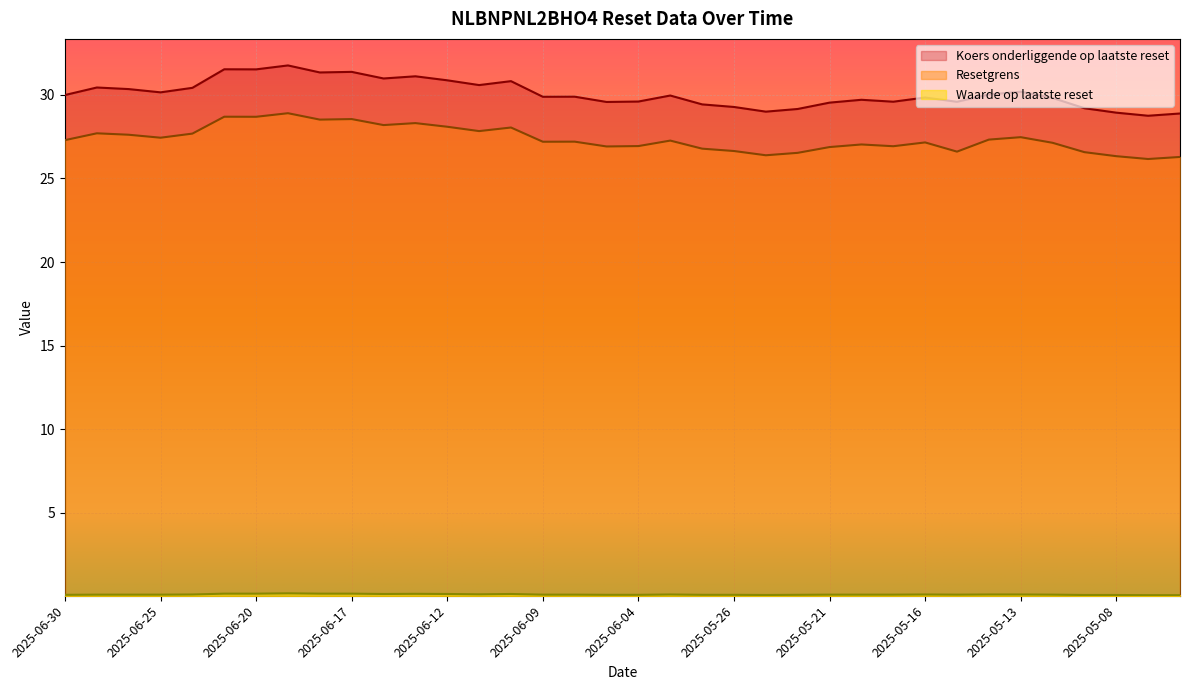

How many data points in Koers onderliggende op laatste reset are less than 29?

4